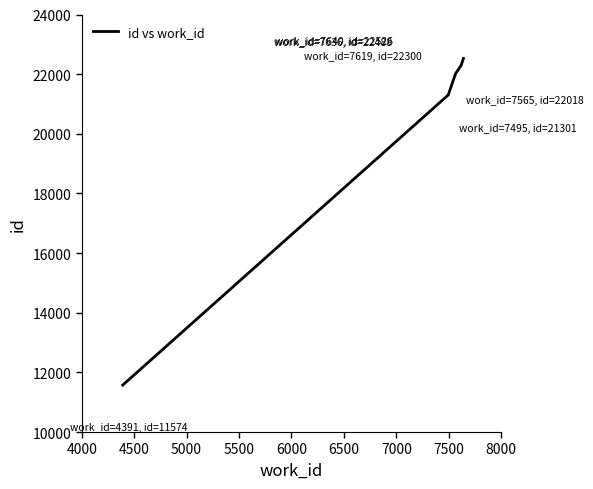

What is the smallest value displayed?

11574